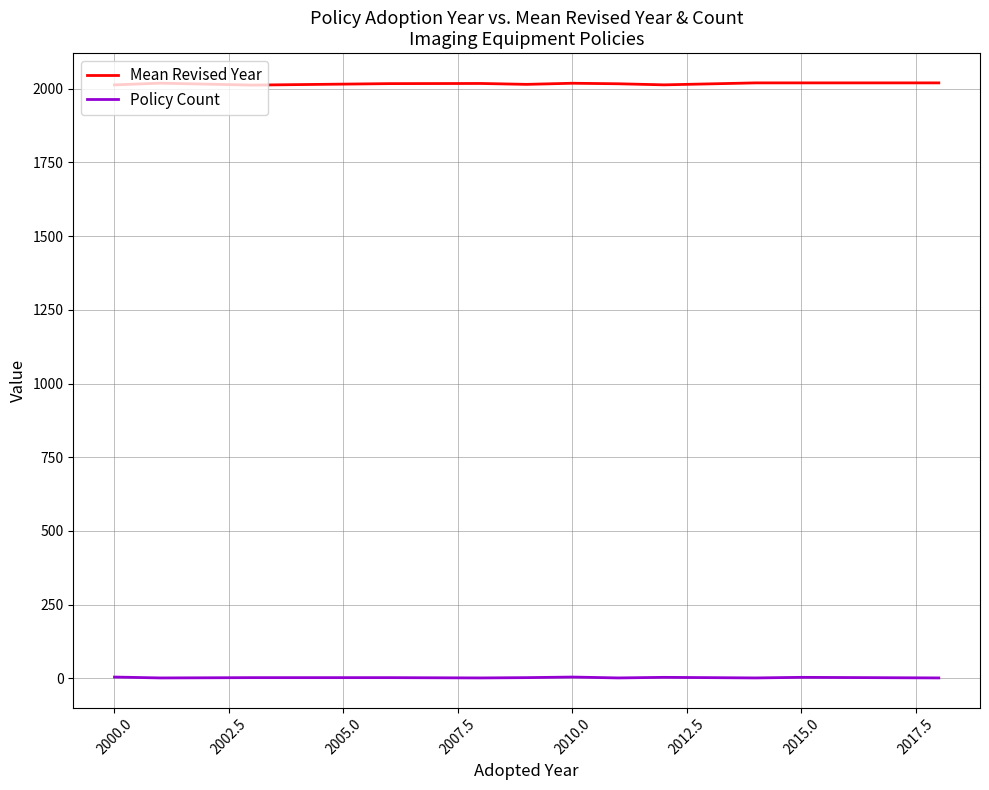

Which series has the largest total across all categories?

Mean Revised Year